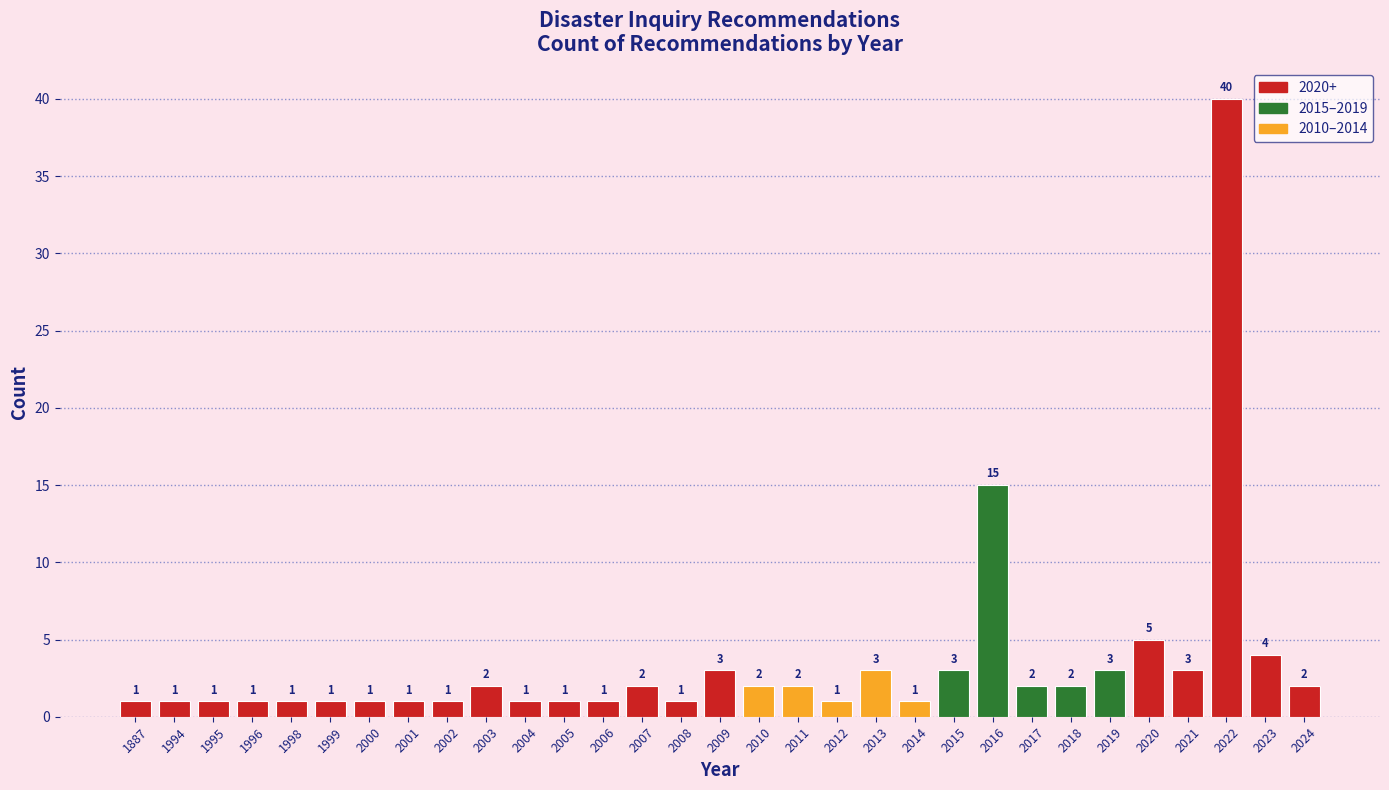

Reading right to left, extract all data points from this chart.

2024=2	2023=4	2022=40	2021=3	2020=5	2019=3	2018=2	2017=2	2016=15	2015=3	2014=1	2013=3	2012=1	2011=2	2010=2	2009=3	2008=1	2007=2	2006=1	2005=1	2004=1	2003=2	2002=1	2001=1	2000=1	1999=1	1998=1	1996=1	1995=1	1994=1	1887=1